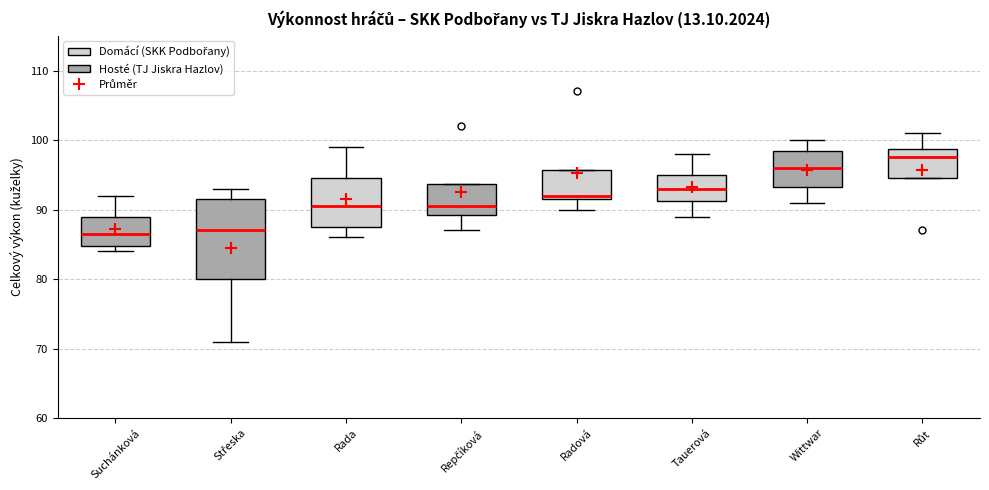

Where does the lower whisker of the box for Wittwar end on the y-axis? The values are not printed on the chart, so give them approximately, as read against the axis.

91